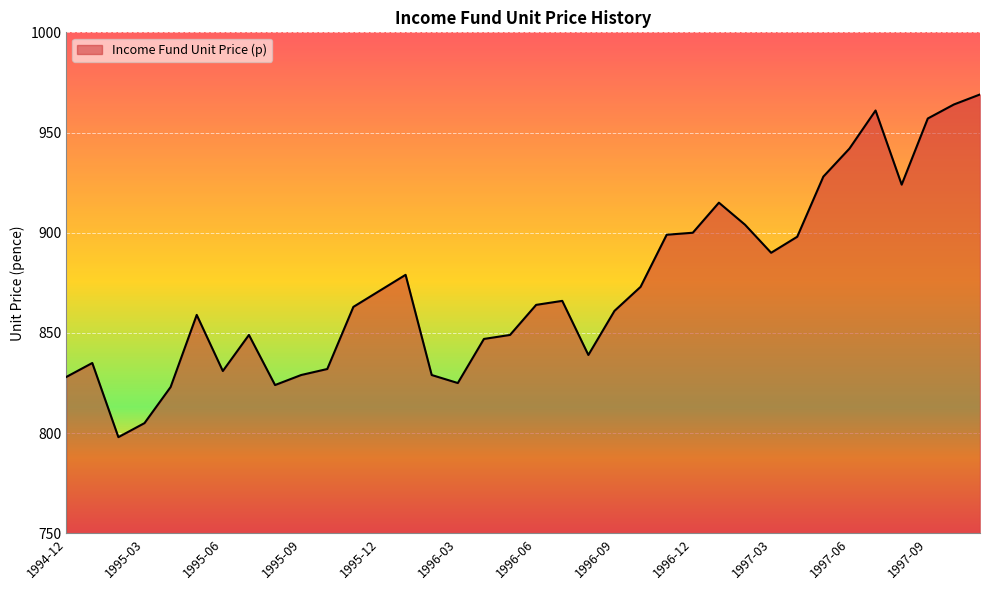

What is the maximum value shown in the chart?

969